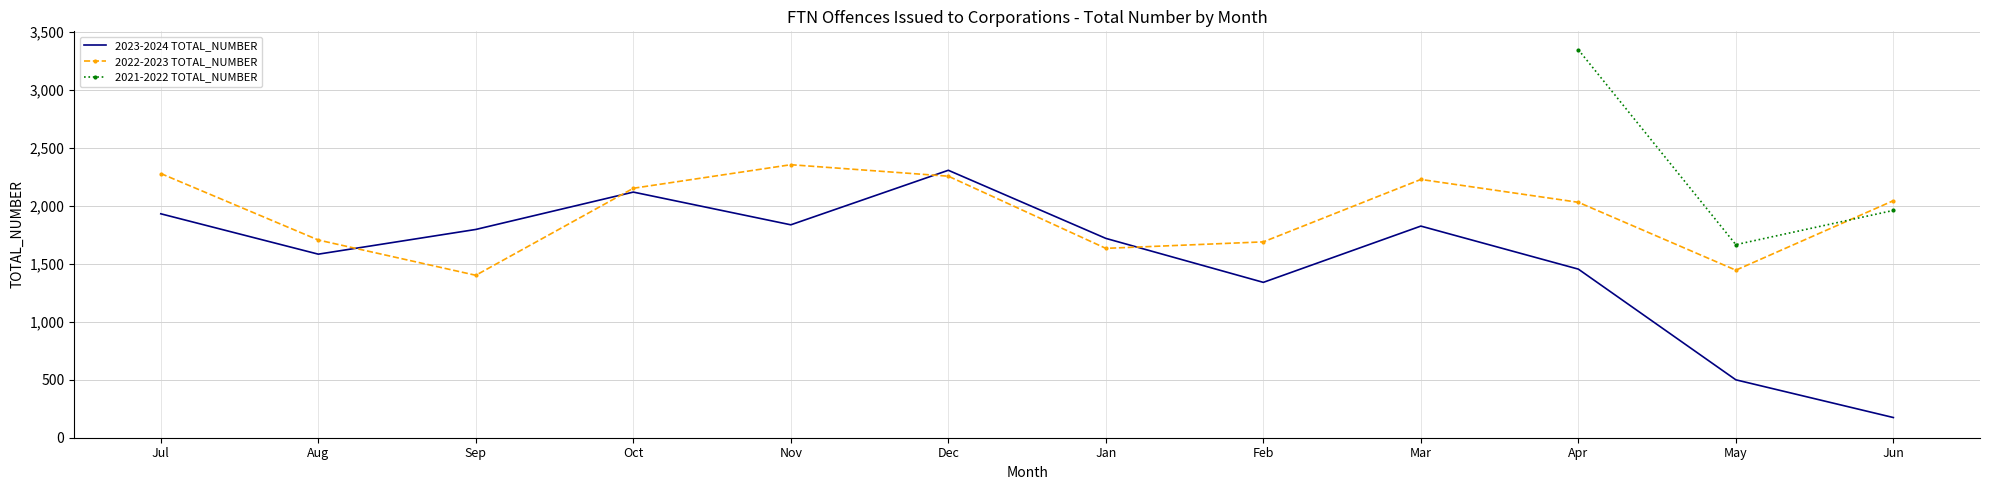

What is the minimum value shown in the chart?

174